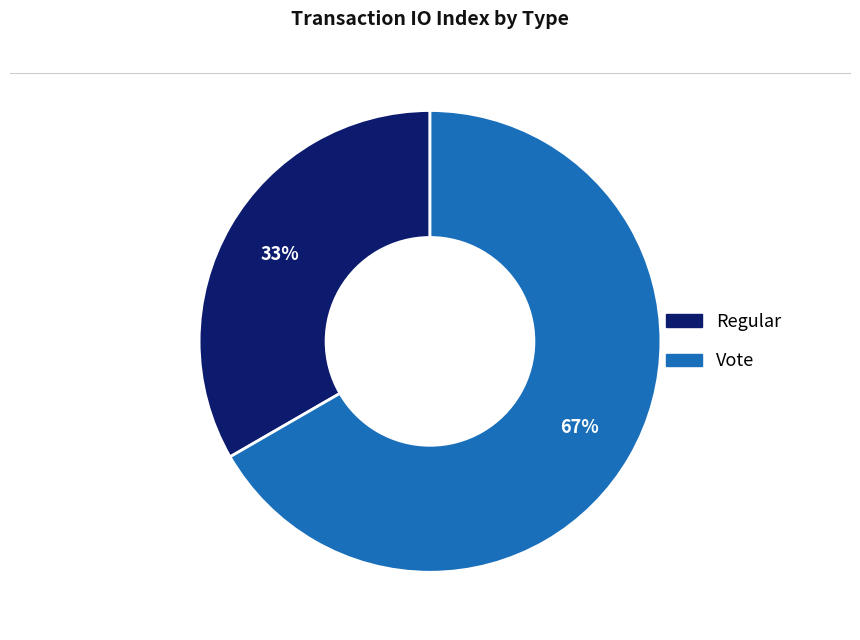

Which has a higher value, Regular or Vote?

Vote